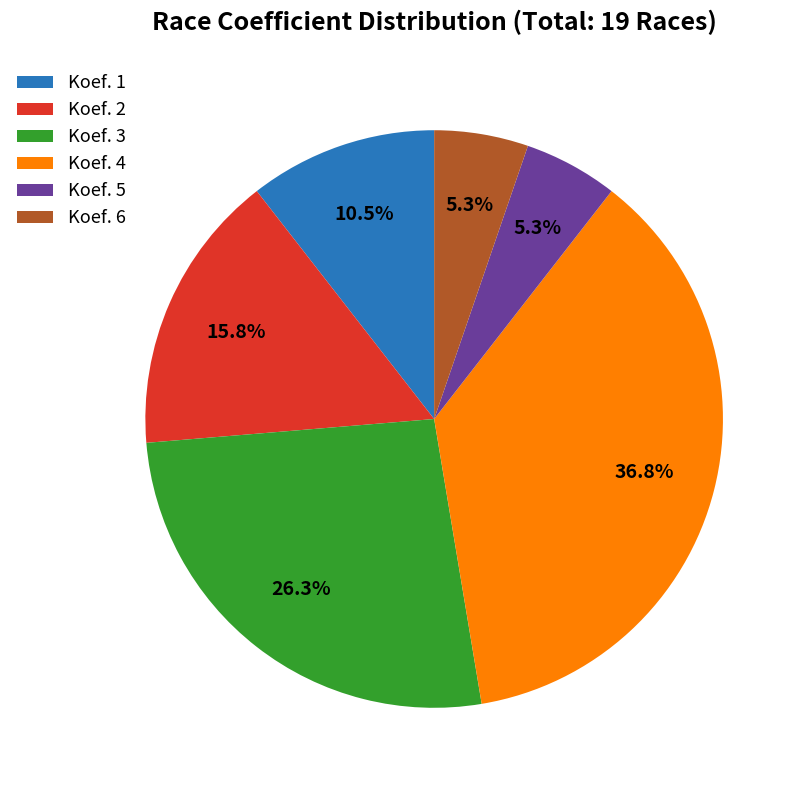

Between Koef. 4 and Koef. 3, which is larger?

Koef. 4